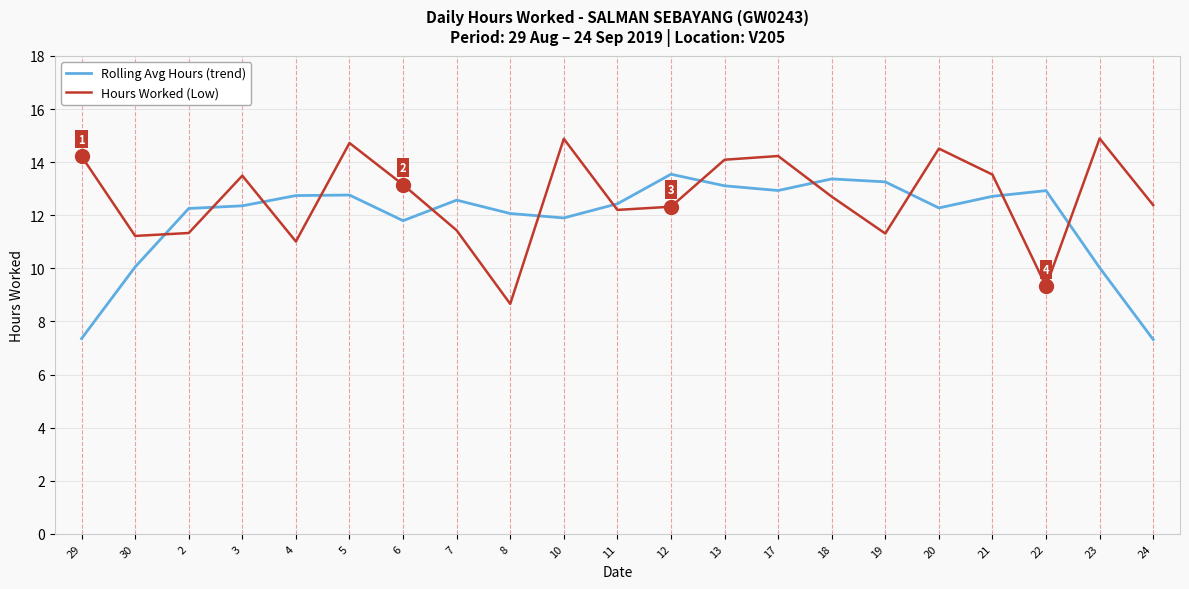

The value of Hours Worked (Low) at 20 is 7.1. True or false?

False